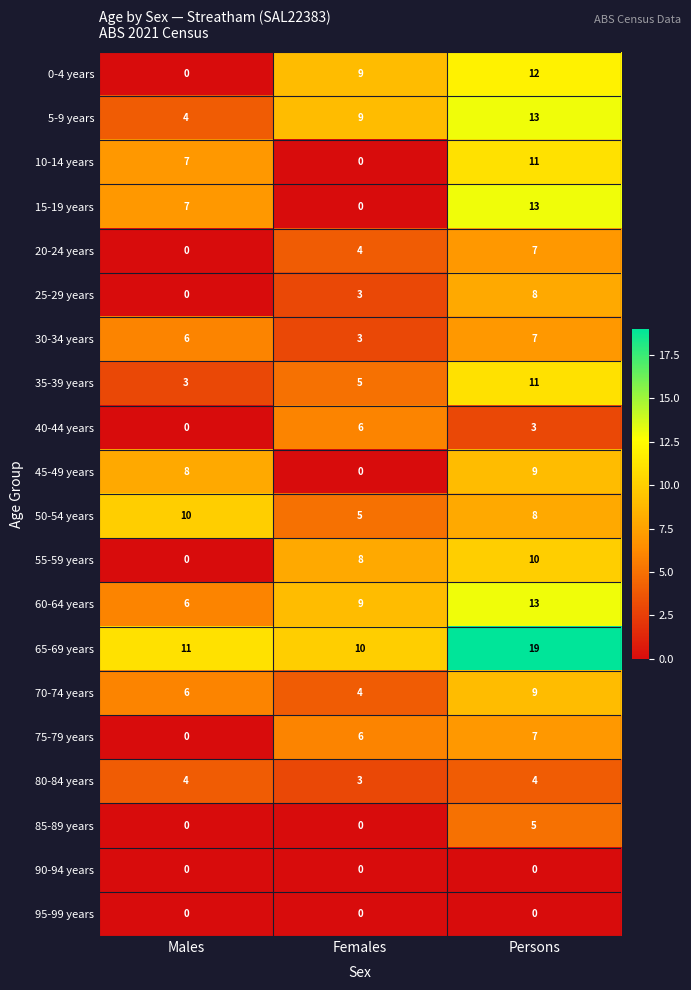

How many distinct data groups are displayed?

20